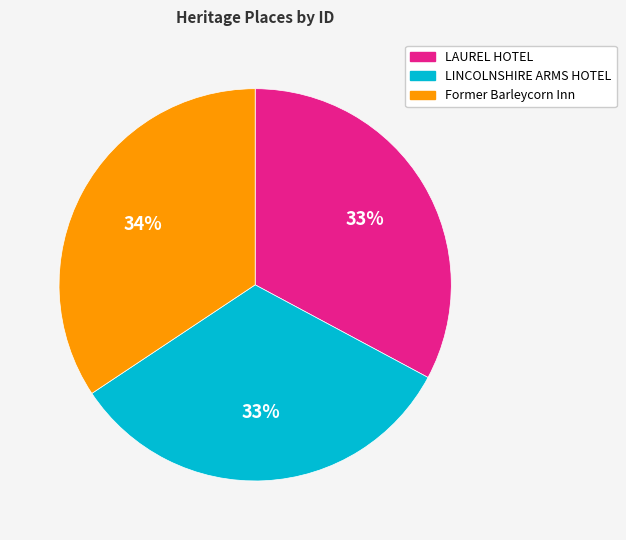

Does any single category account for the majority?

No